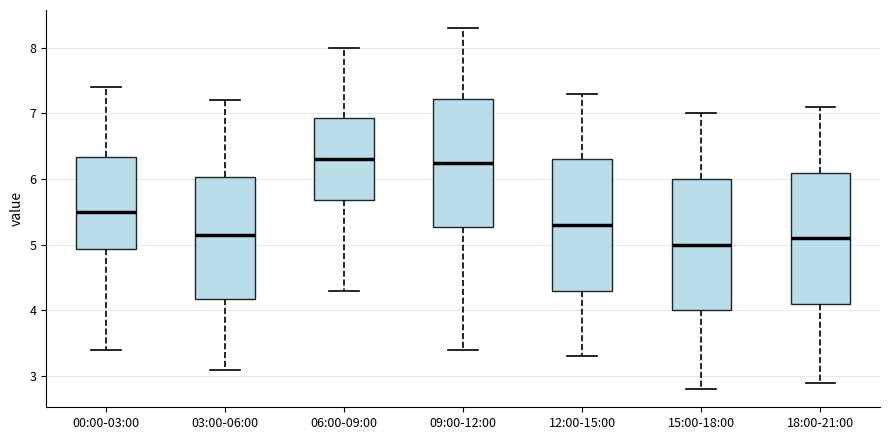

Where does the lower whisker of the box for 15:00-18:00 end on the y-axis? The values are not printed on the chart, so give them approximately, as read against the axis.

2.8